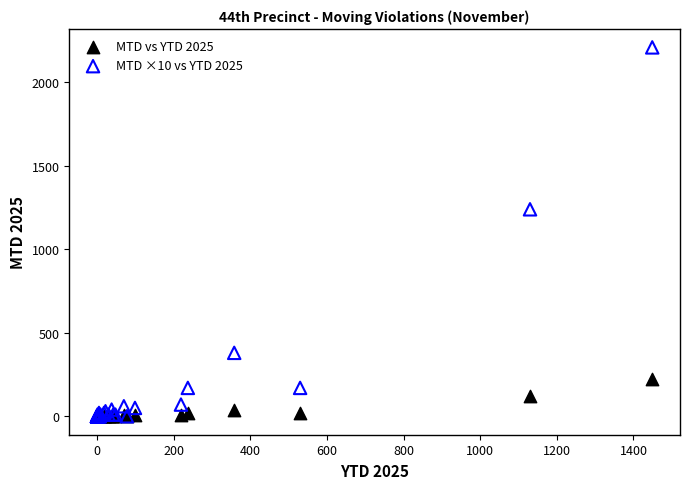

Across all series, what Y value is closest to 1105?

1240